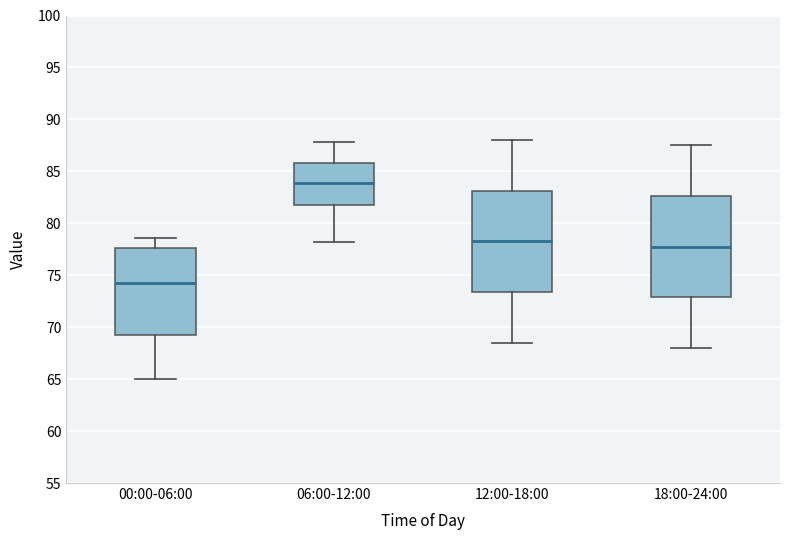

Where does the median line of the box for 06:00-12:00 sit on the y-axis? The values are not printed on the chart, so give them approximately, as read against the axis.

84.0